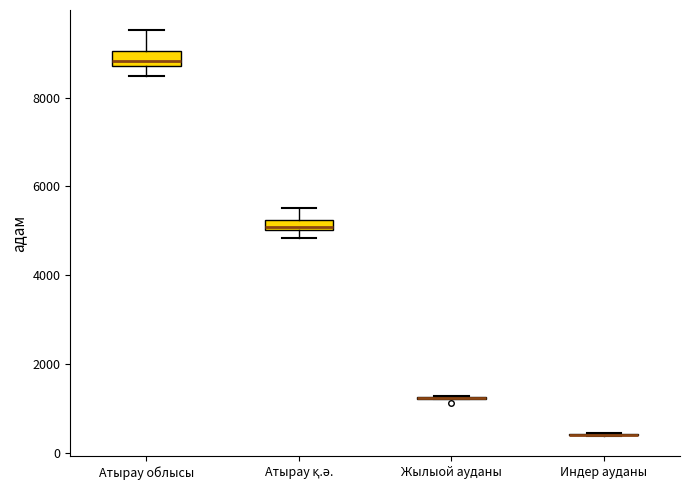

Where is the upper edge of the box for Атырау облысы on the y-axis? The values are not printed on the chart, so give them approximately, as read against the axis.

9000